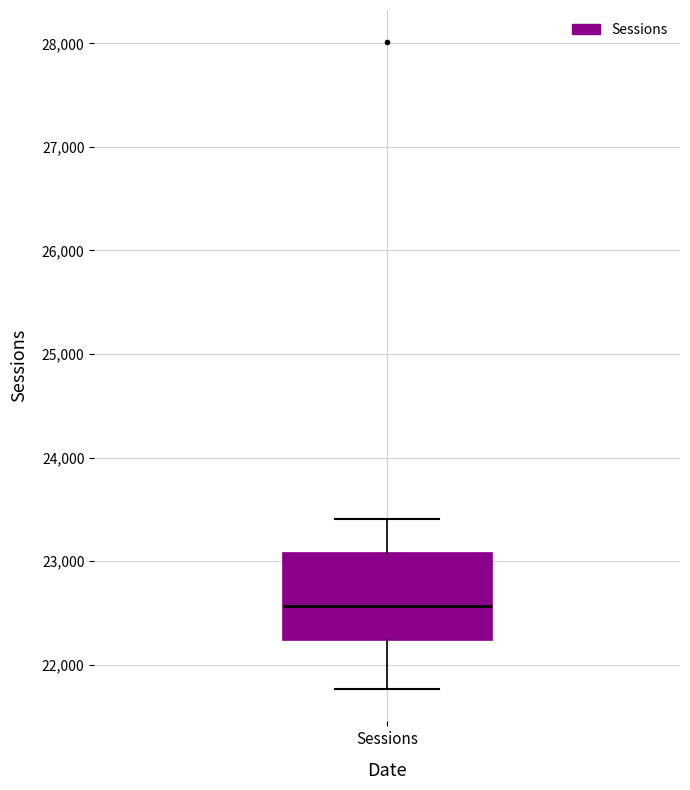

Transcribe this box plot: give where the median line is, the range the box spans, and where the two whiskers end, as read against the y-axis. The values are not printed on the chart, so give them approximately, as read against the axis.

median 22600, box 22200 to 23100, whiskers 21800 to 23400